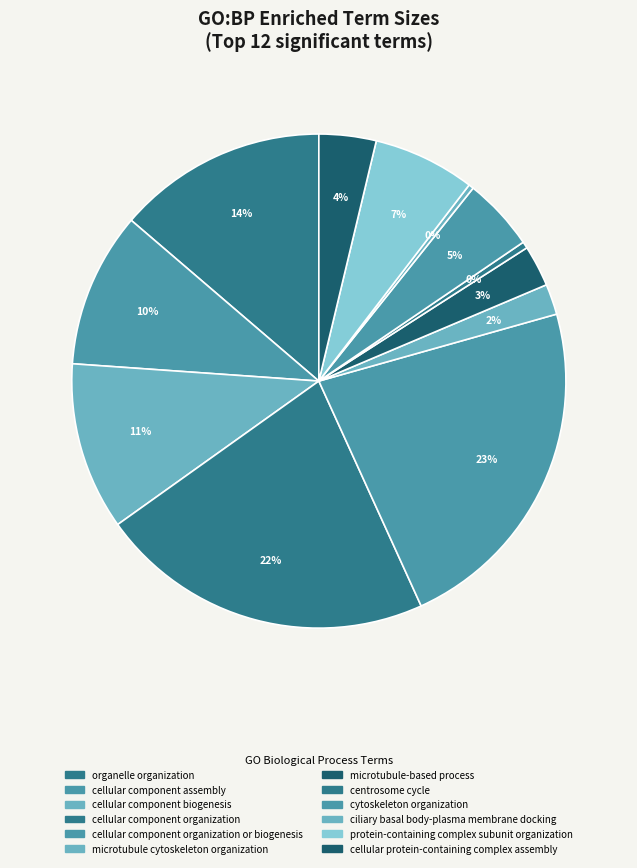

How many slices are in this pie chart?

12